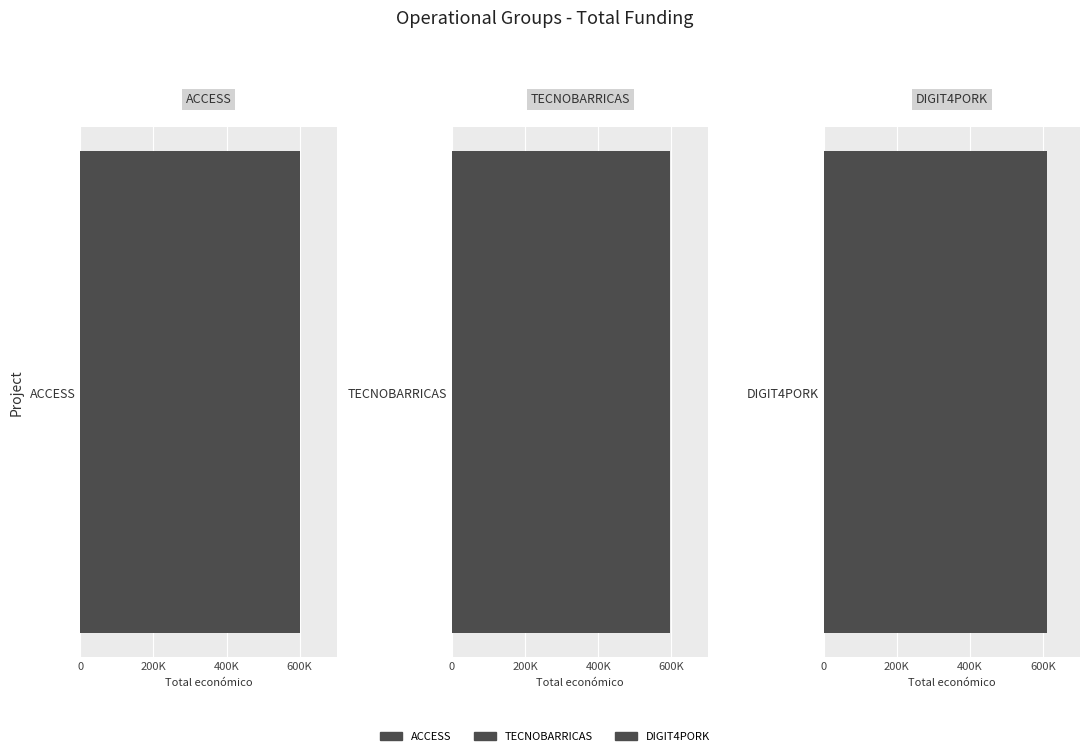

List the labels in order of value, smallest first.

TECNOBARRICAS, ACCESS, DIGIT4PORK